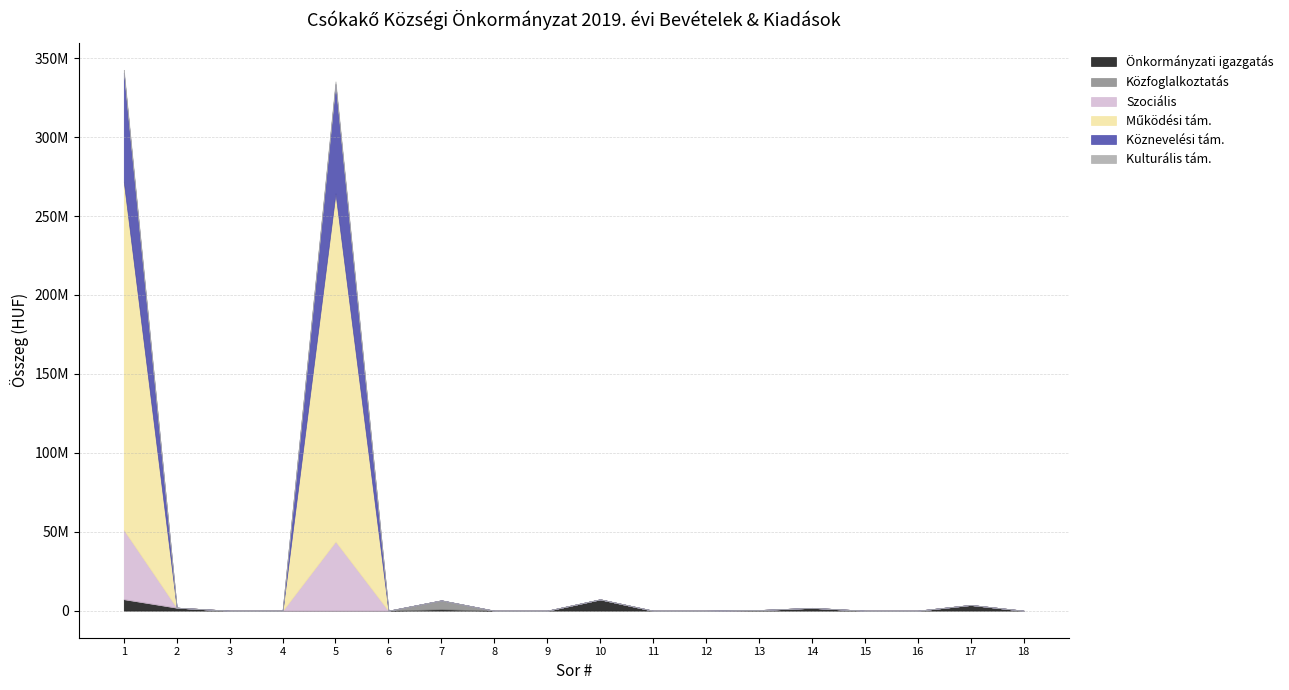

Does the chart have visible grid lines?

Yes